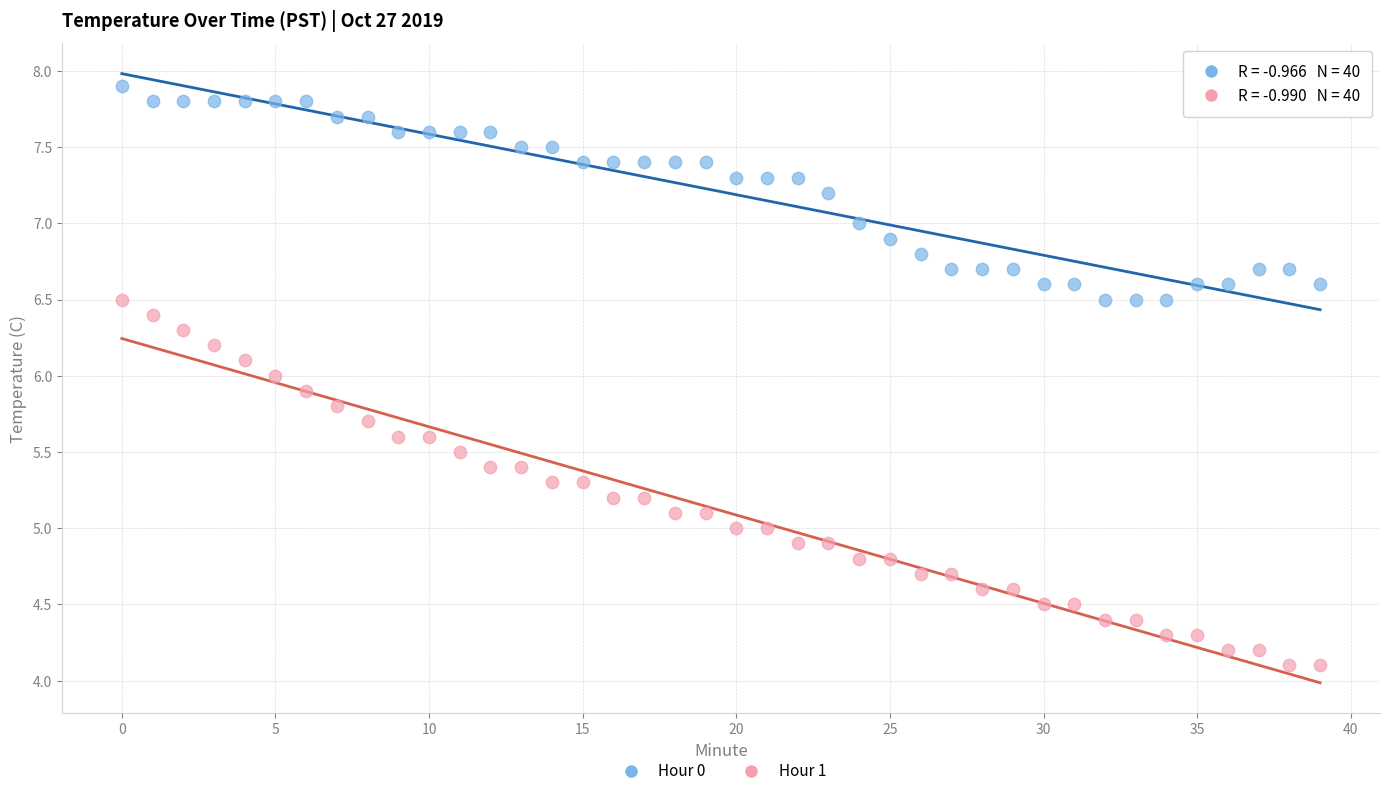

Which series reaches the minimum Y coordinate?

Hour 1